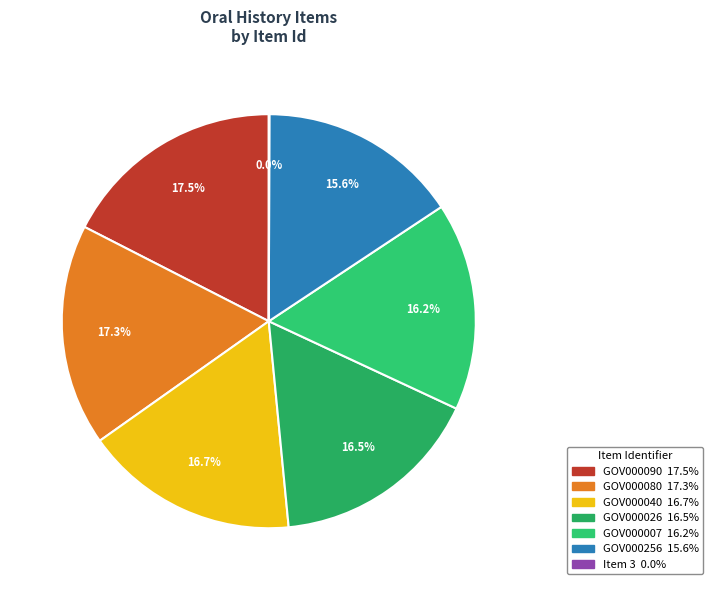

To the nearest percent, what percentage of the pie is GOV000090?

17%